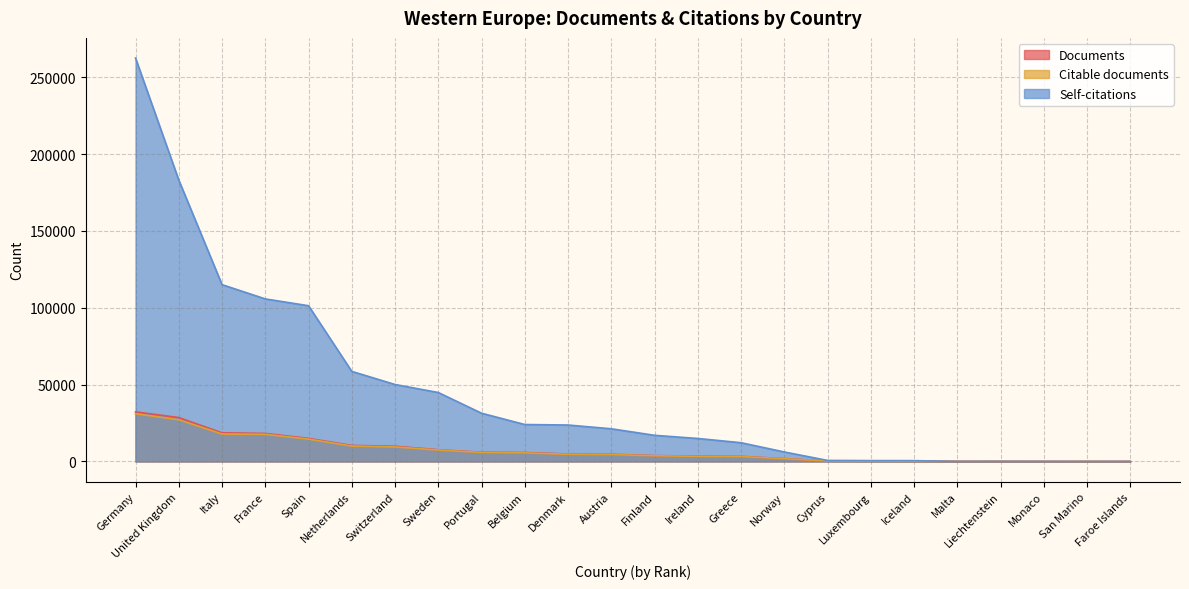

True or false: Citable documents and Self-citations intersect in this chart.

True